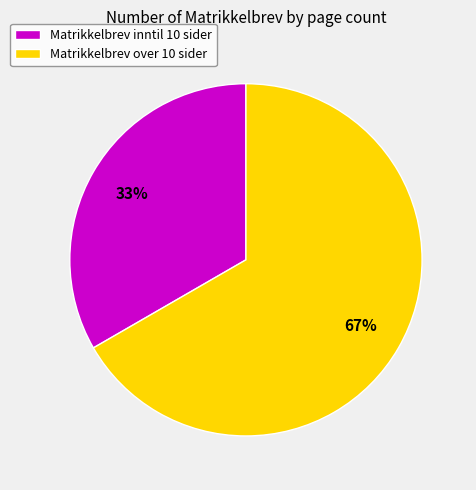

Count the number of slices in the pie.

2